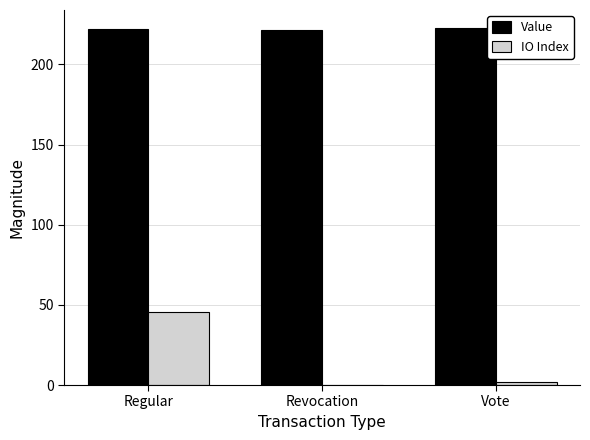

What is the sum of the IO Index values at Revocation and Regular?

45.5